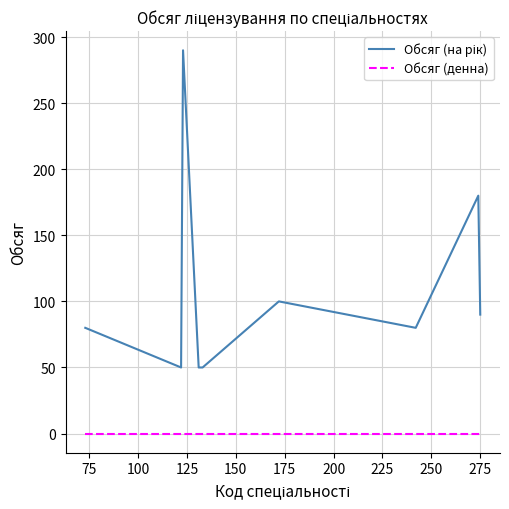

Is this an area chart (filled region under the line)?

No